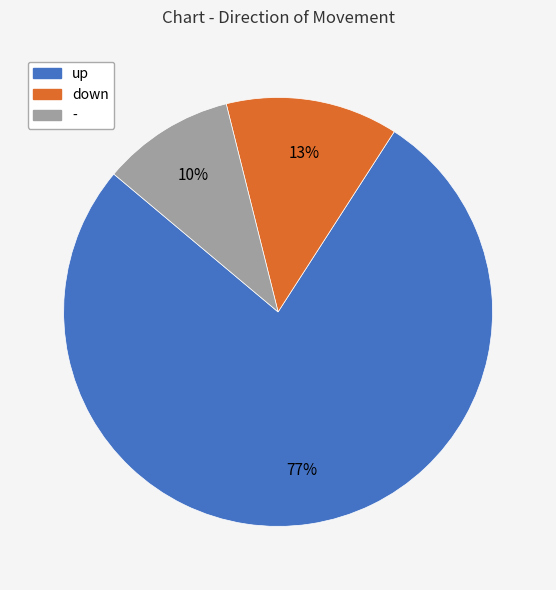

Is there any slice that represents more than half of the pie?

Yes